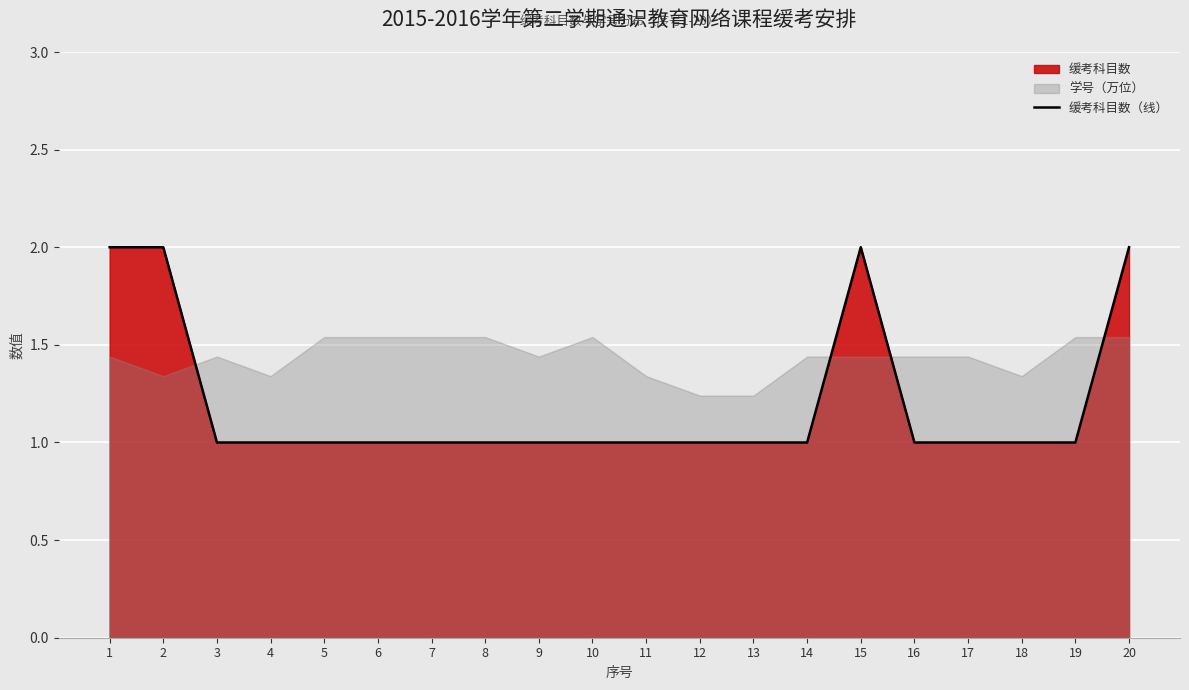

What is the value of the 1st point from the left?

2